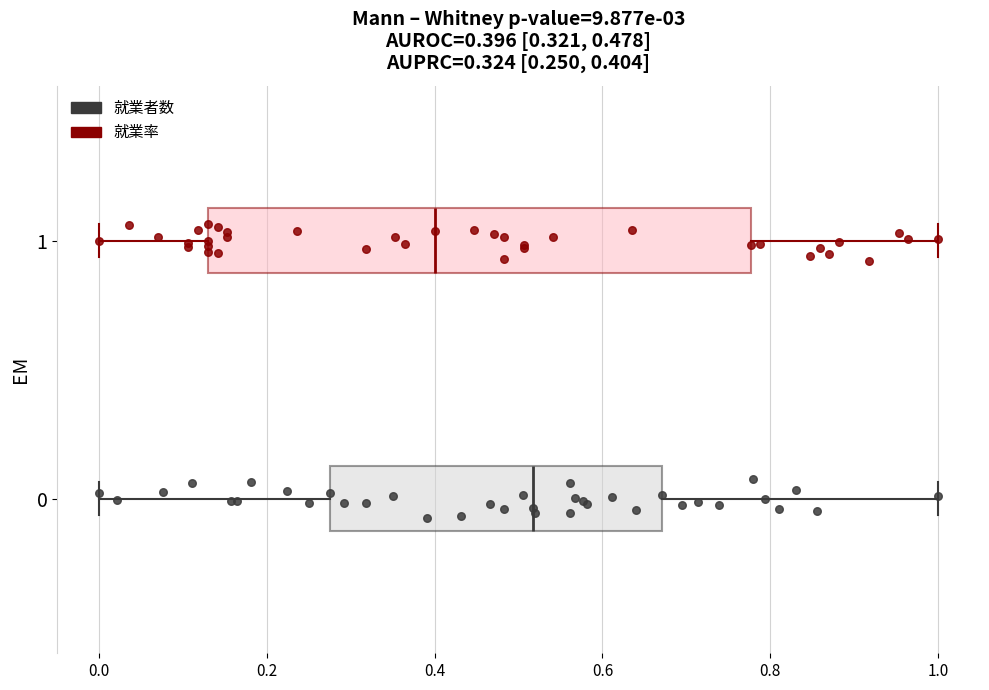

Which box has the furthest to the right median line?

0